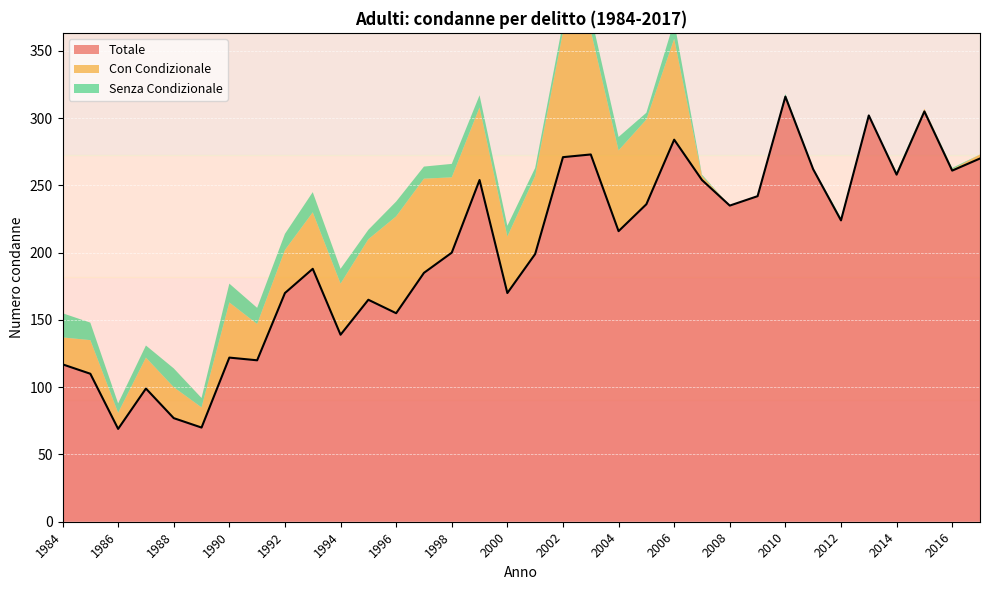

How many lines are shown in the chart?

3